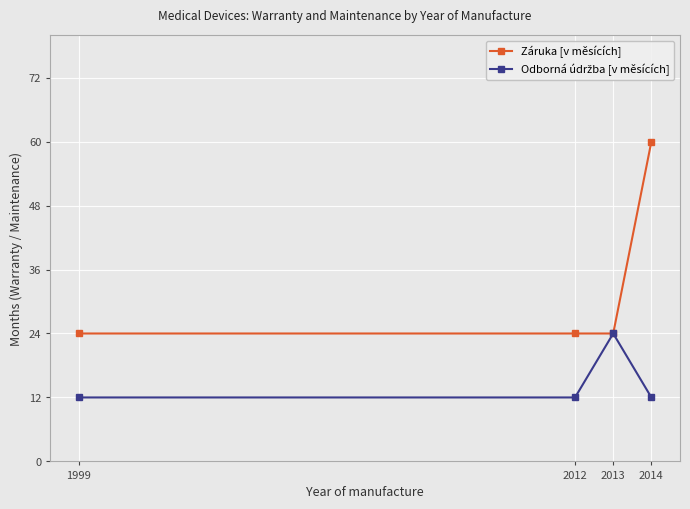

True or false: Záruka [v měsících] has more than 2 interior local peaks.

False